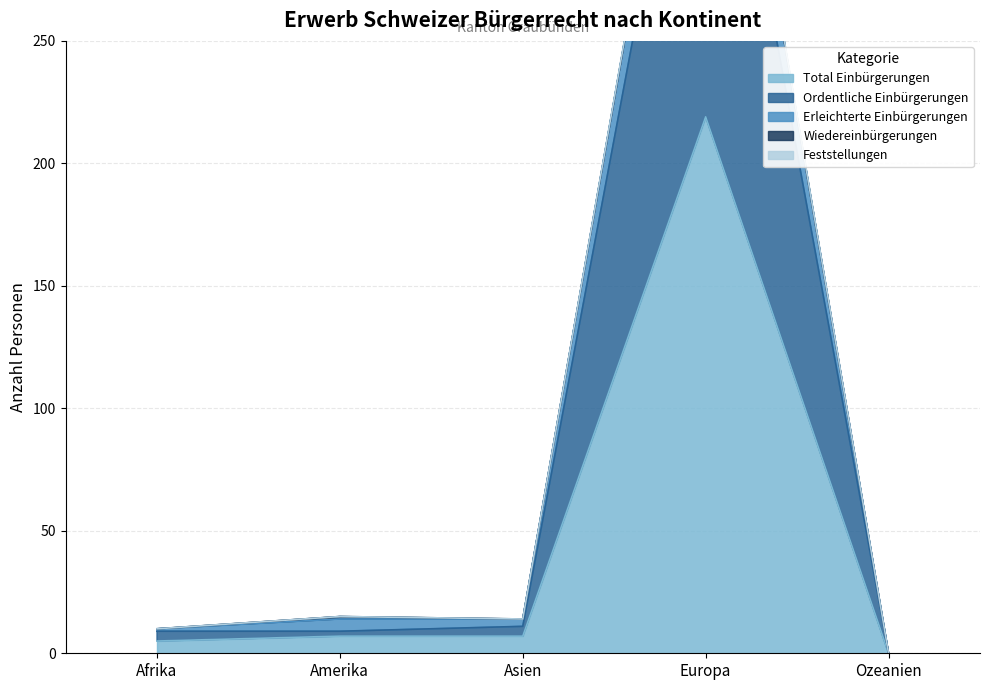

What is the difference between the second highest and second lowest values in the Ordentliche Einbürgerungen series?

2